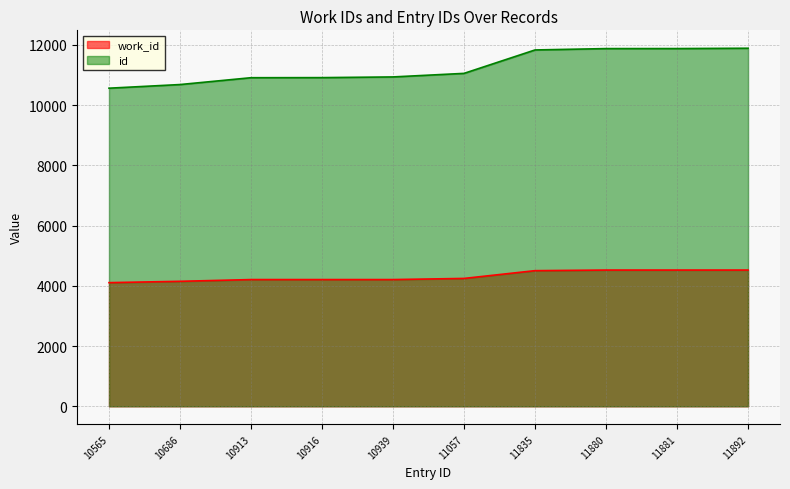

At 11057, list the series in order from largest to smallest.

id, work_id